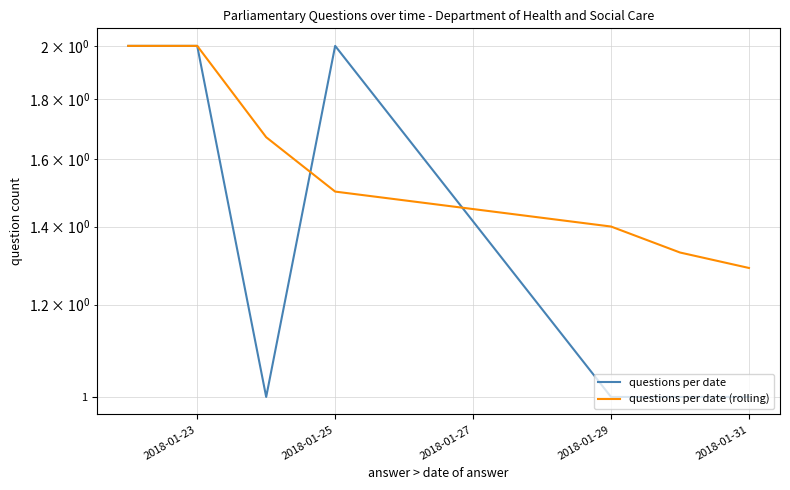

What is the value of the questions per date point at the 4th from the left?

2.0